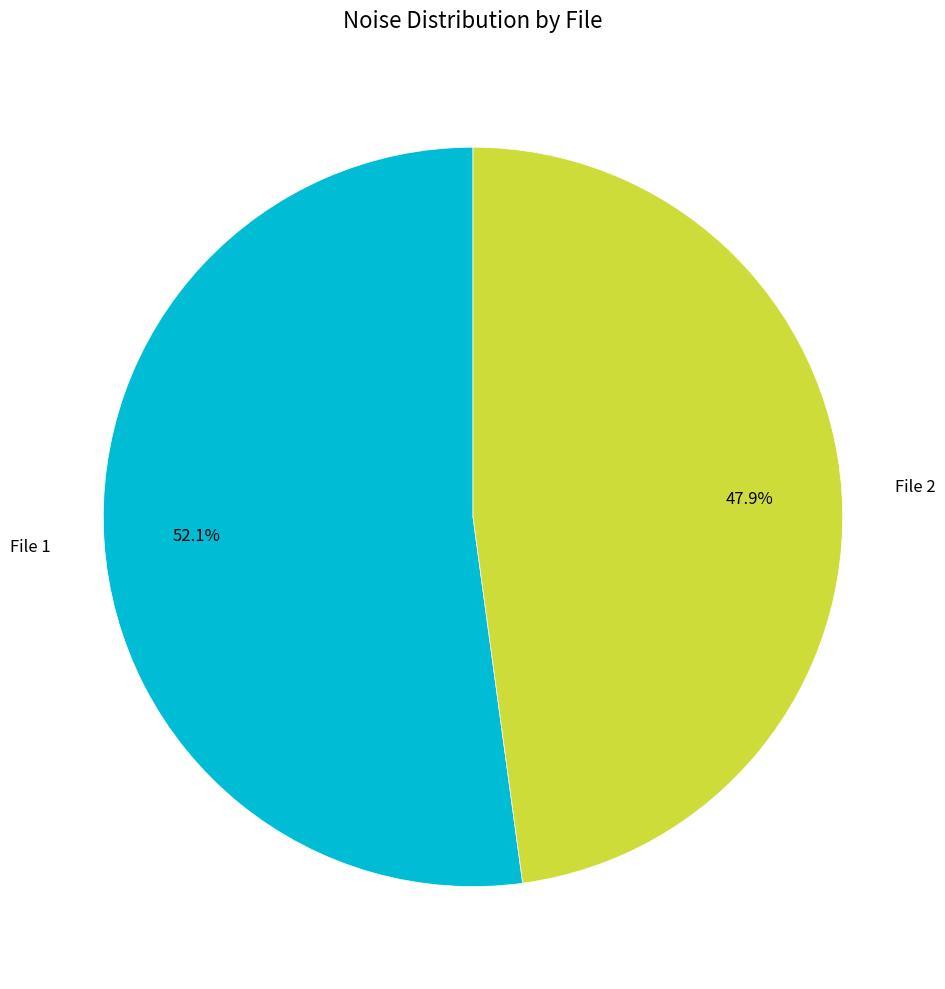

Is there any slice that represents more than half of the pie?

Yes